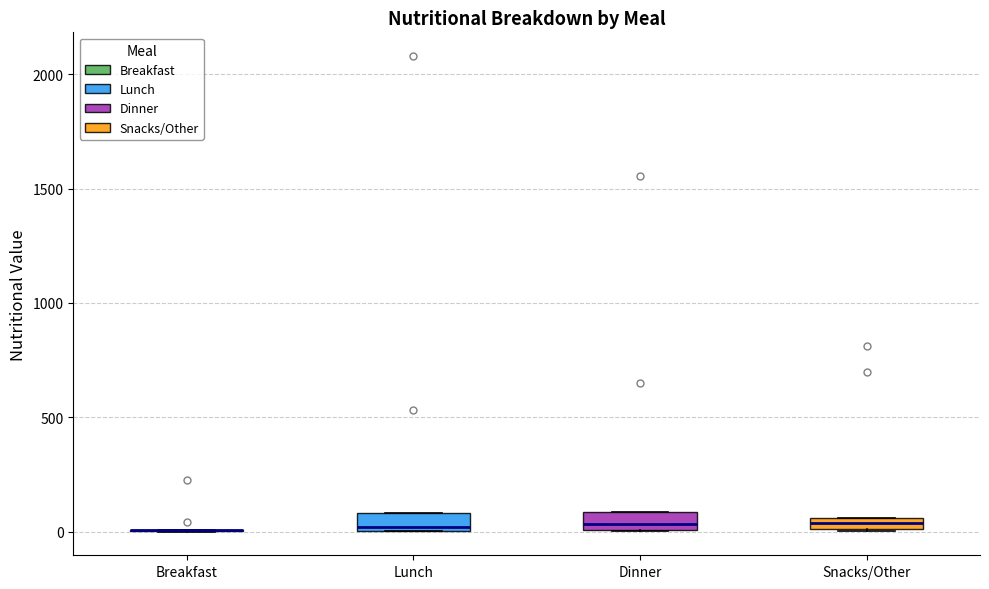

Where is the upper edge of the box for Snacks/Other on the y-axis? The values are not printed on the chart, so give them approximately, as read against the axis.

50